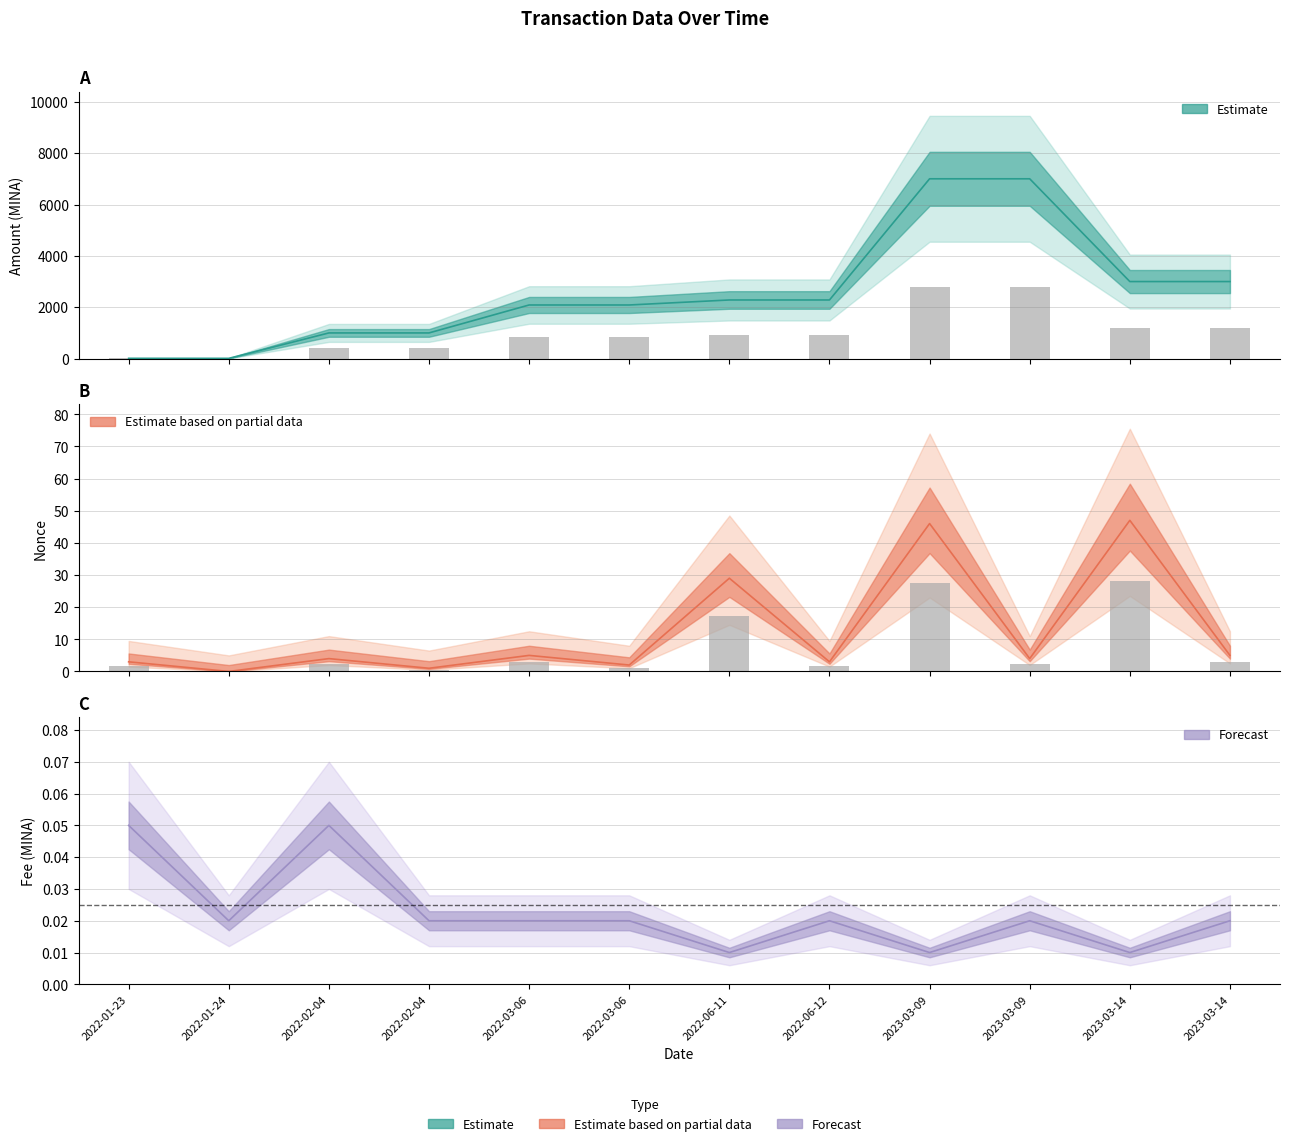

What is the lowest value of the Amount series?

10.0